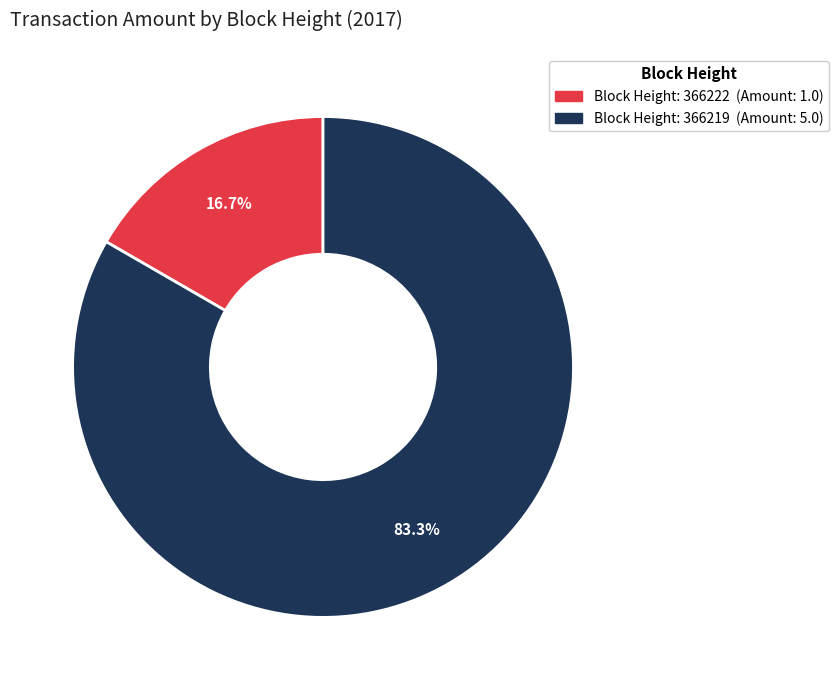

Is there any slice that represents more than half of the pie?

Yes